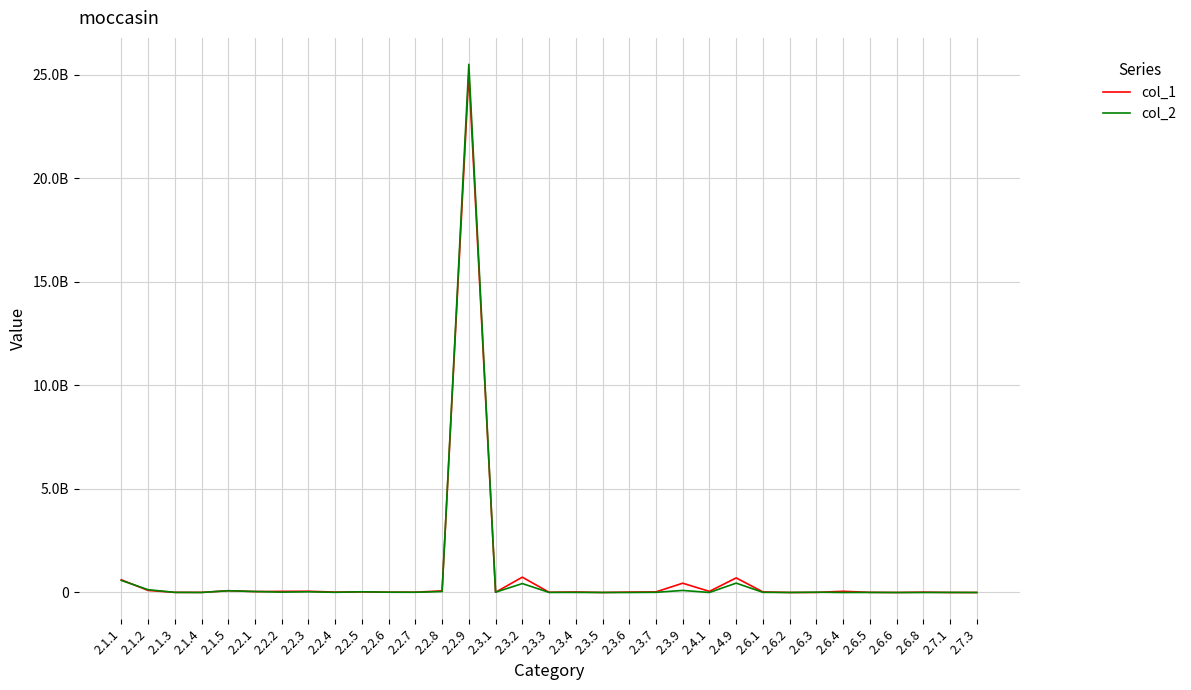

What is the value of the col_2 point at the 17th from the left?

3855288.7